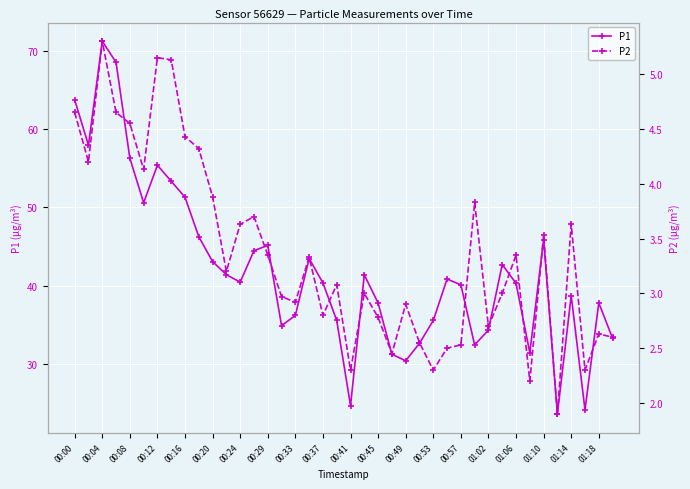

Which series has the largest total across all categories?

P1